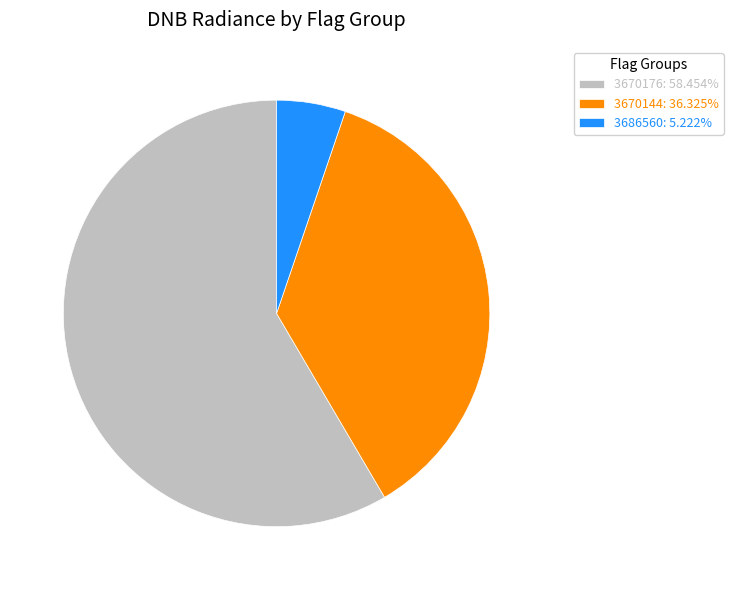

Do 3670176: 58.454% and 3686560: 5.222% together represent more than half of the pie?

Yes